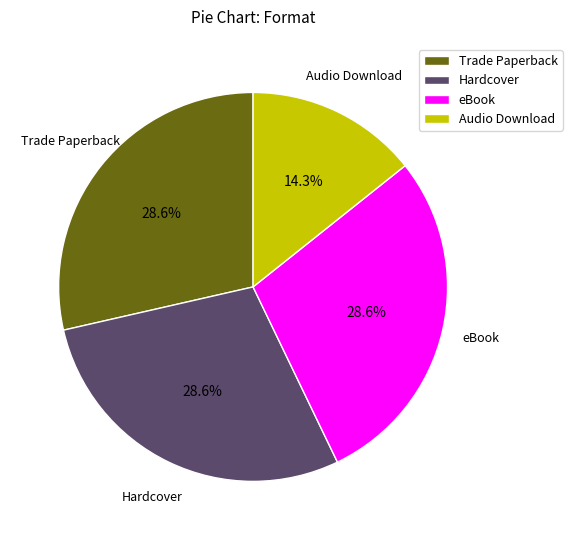

To the nearest percent, what is the difference between the eBook and Audio Download slice percentages?

14%